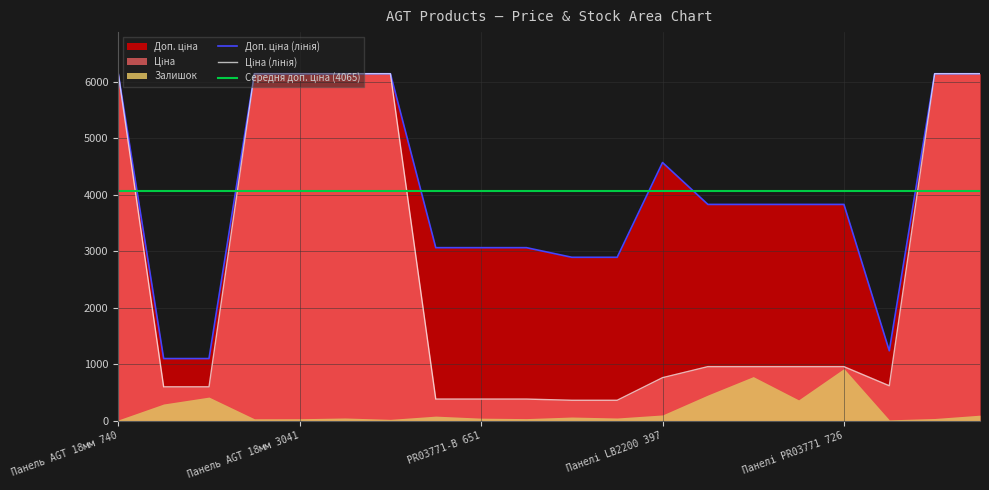

Which series has the largest total across all categories?

Доп. ціна